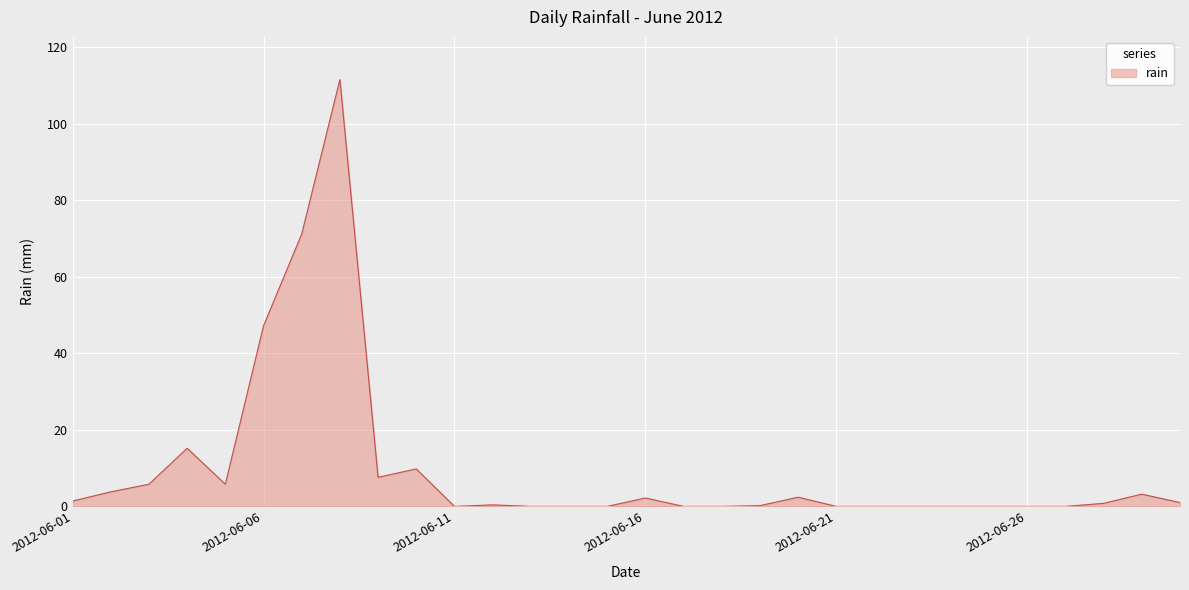

What is the maximum value shown in the chart?

111.6